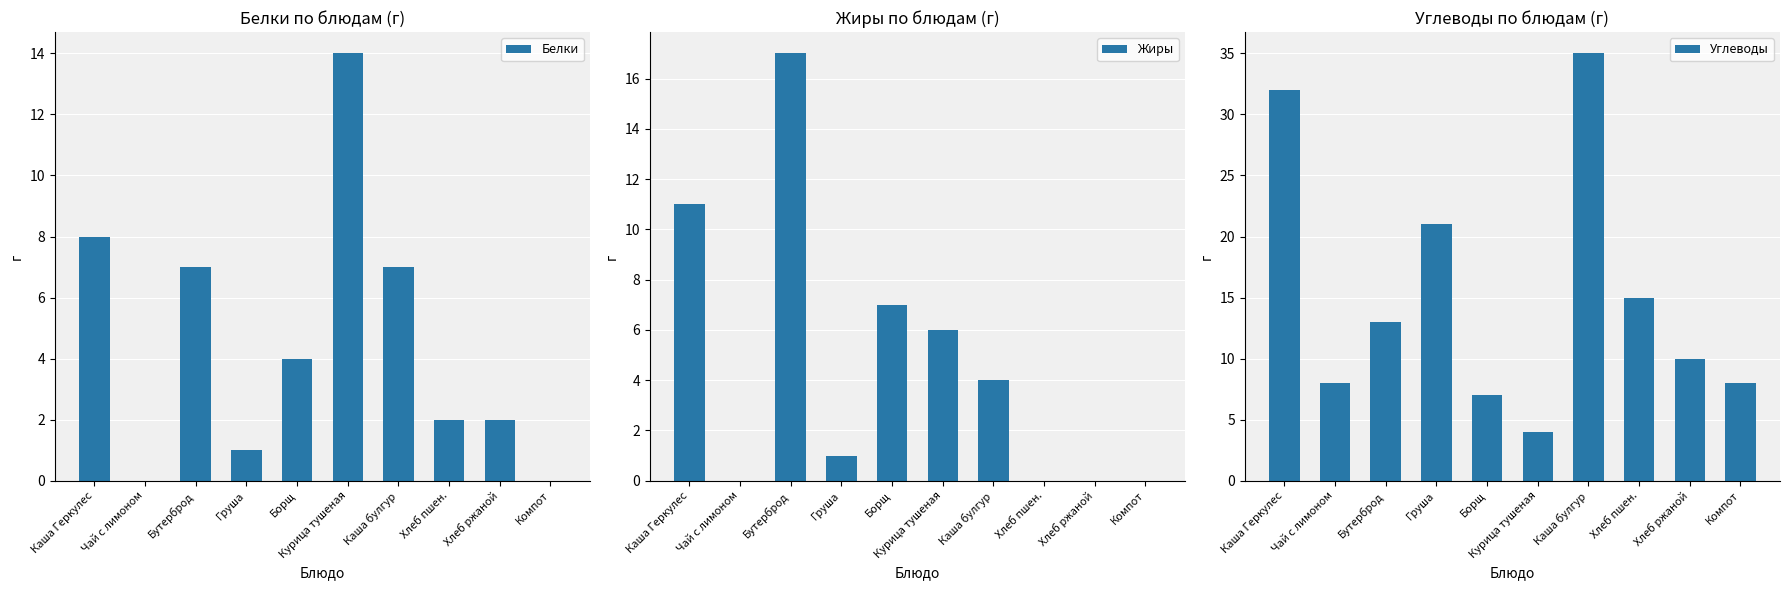

True or false: Жиры has a value of 6 at Курица тушеная.

True